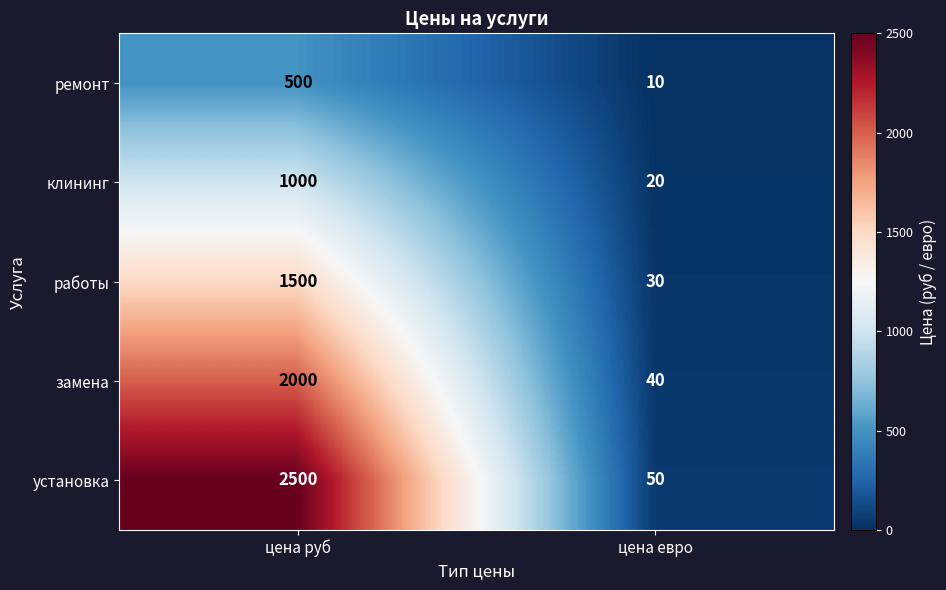

At which category does the chart reach its minimum across all series?

цена евро